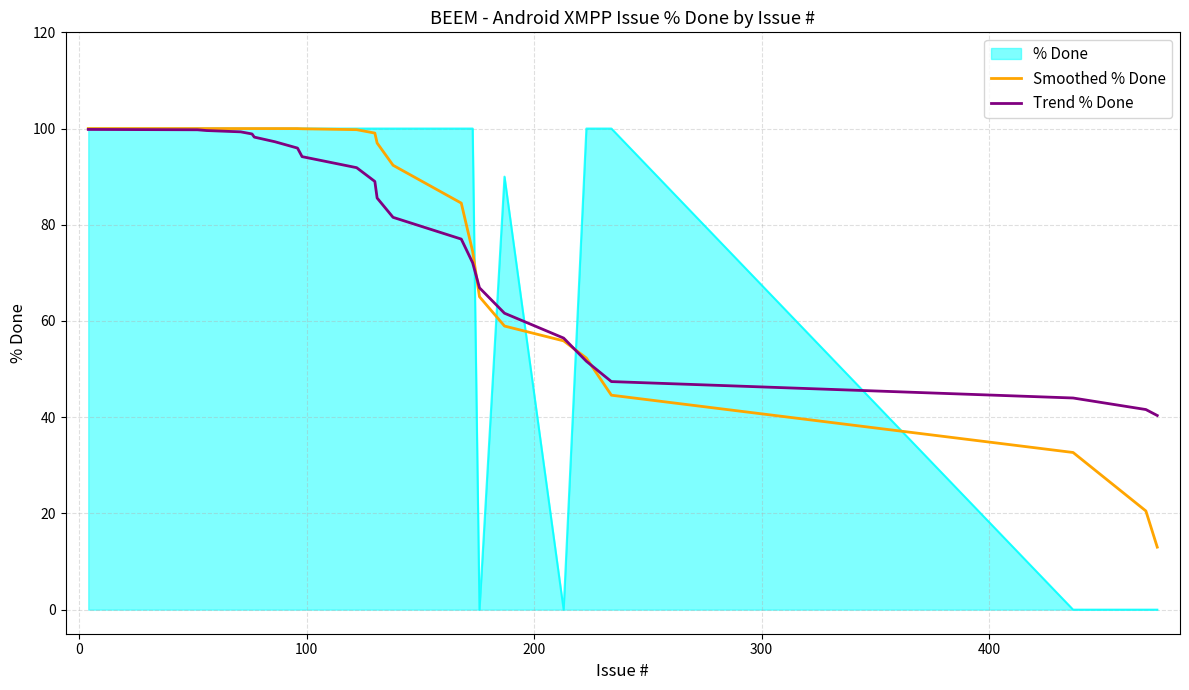

What is the difference between the maximum and minimum values in the Trend % Done series?

59.5